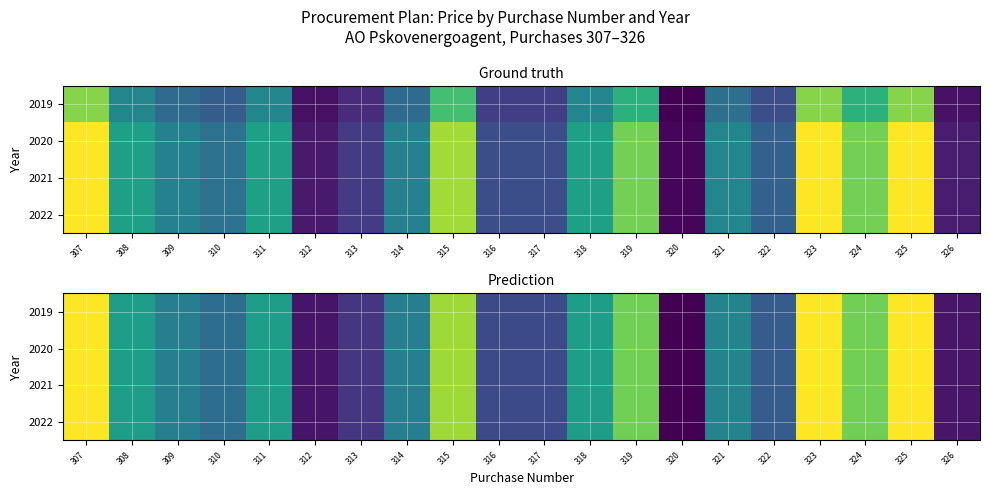

What is the difference between the maximum and minimum values in the 2021 series?

89.0